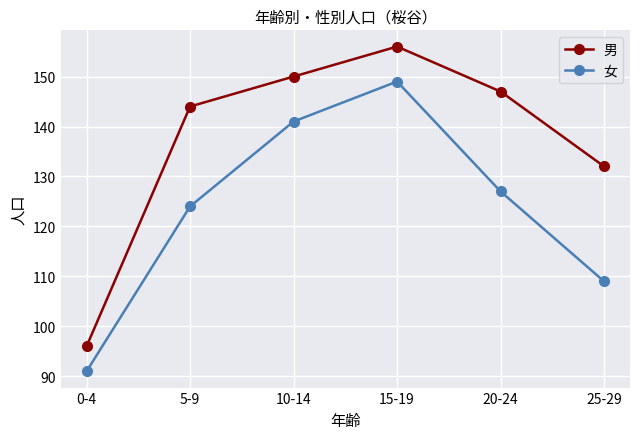

What is the sum of all 男 values?

825